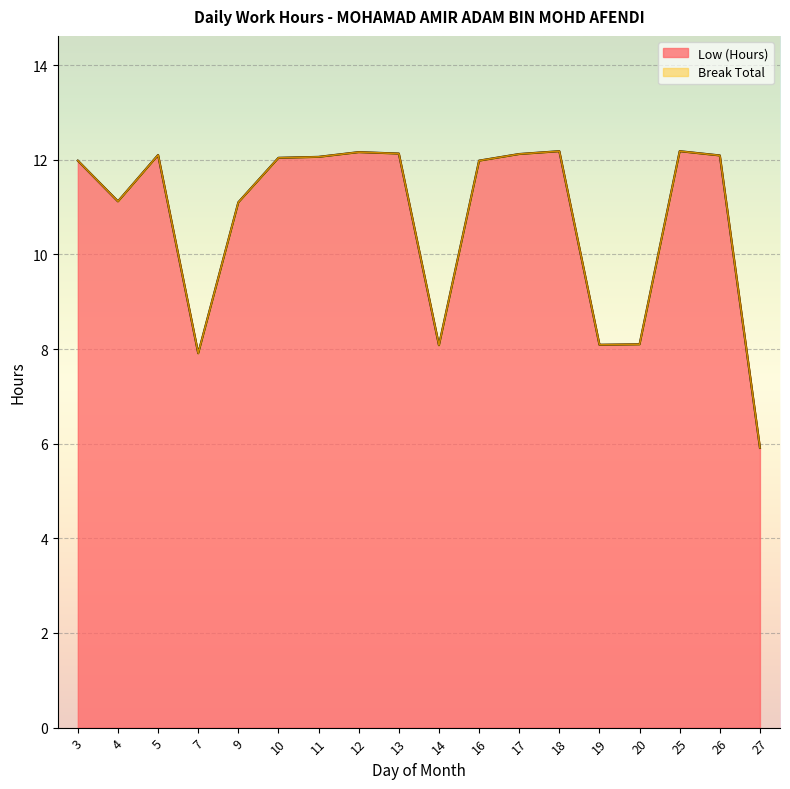

List the labels in order of value, smallest first.

27, 7, 14, 19, 20, 9, 4, 3, 16, 10, 11, 26, 5, 17, 13, 12, 18, 25